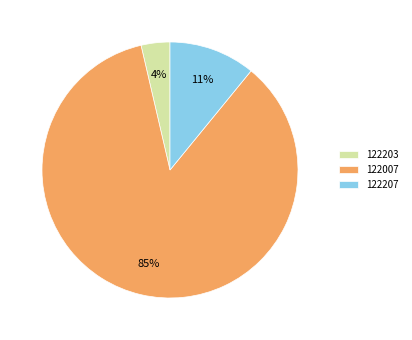

Which category has the smallest portion of the pie?

122203